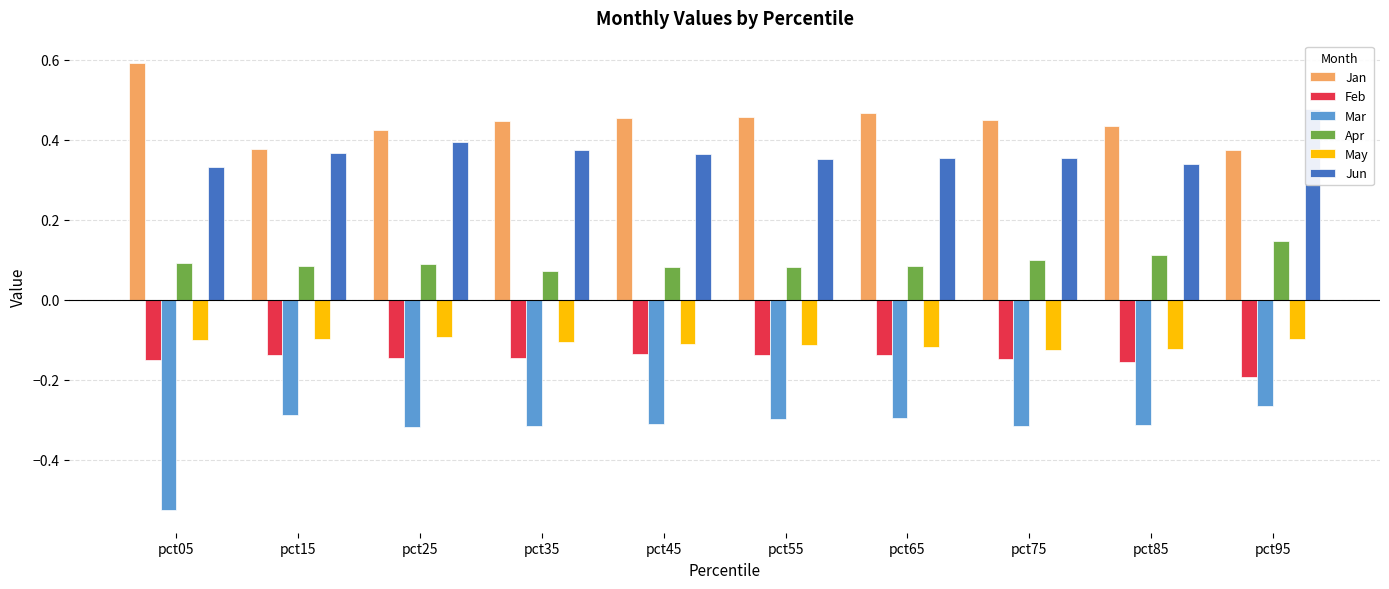

What is the lowest value of the Apr series?

0.1